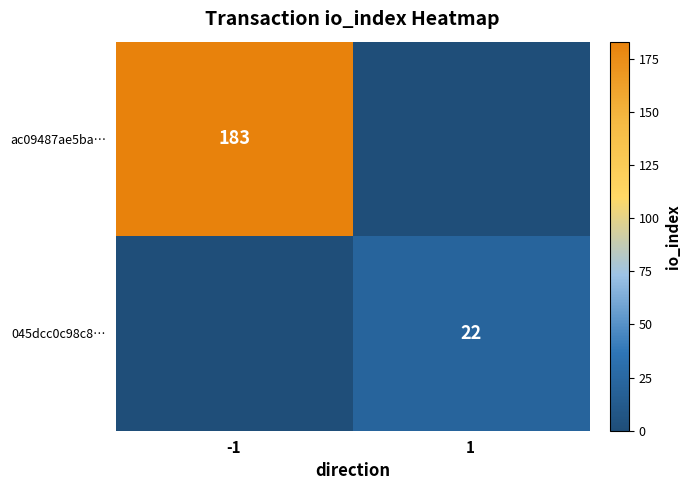

The value of 045dcc0c98c8… at 1 is 12. True or false?

False